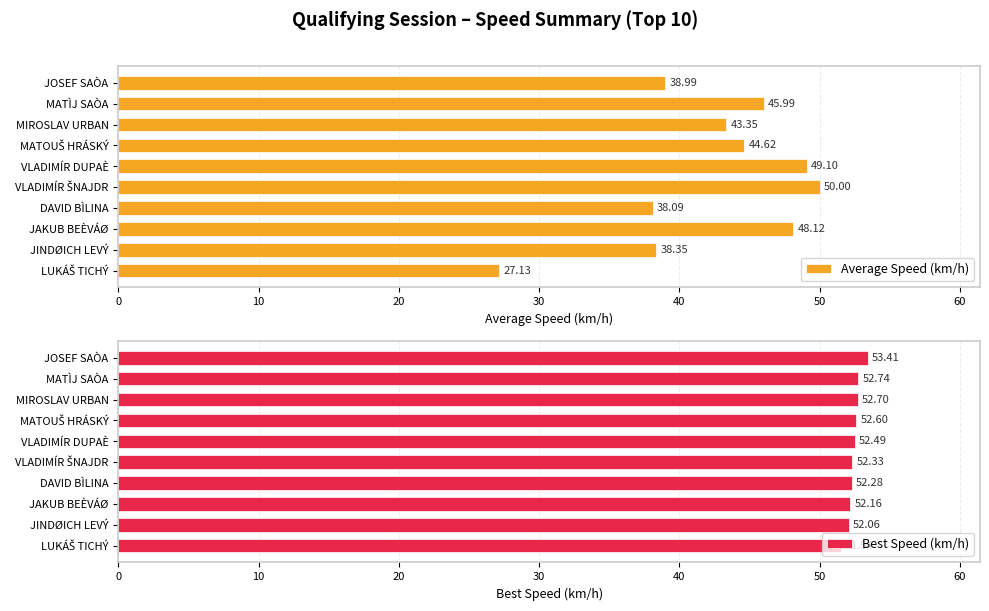

Where is Best Speed (km/h) nearest to the value 52?

JINDØICH LEVÝ